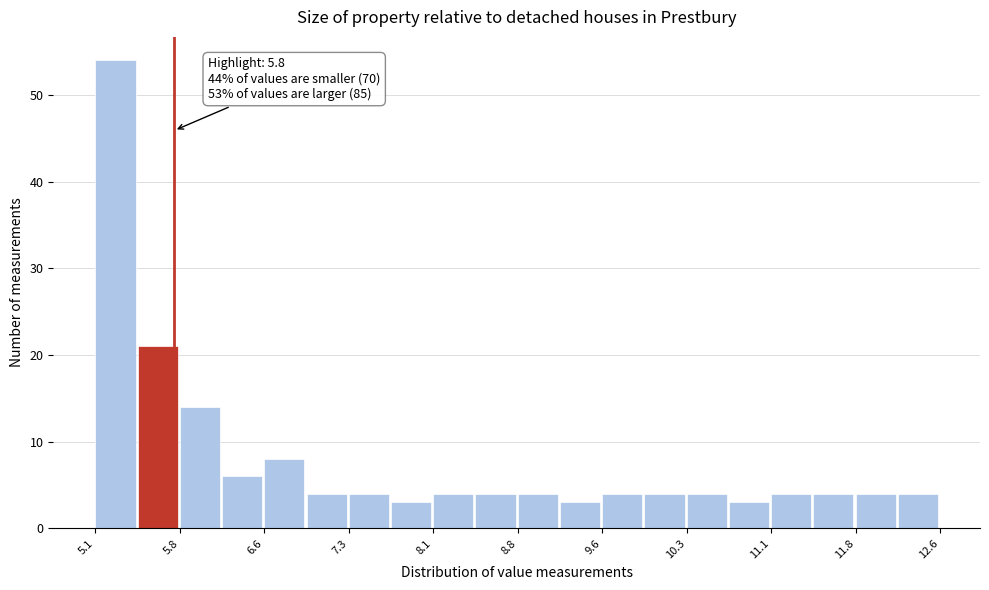

Read against the x-axis, roughly where is the centre of the tallest bar?

5.3